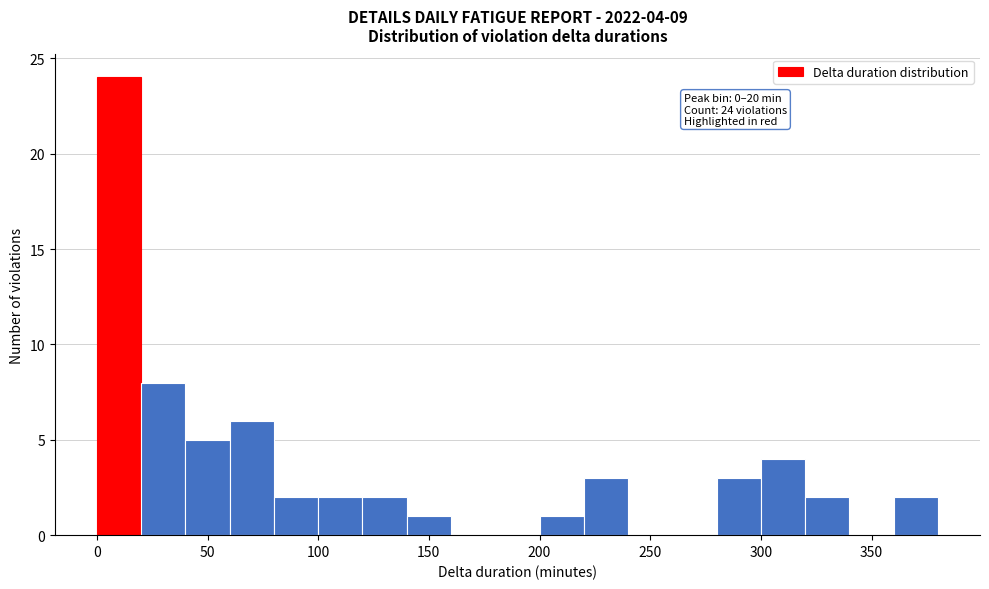

Over which range of the x-axis is the bar tallest?

0 to 20